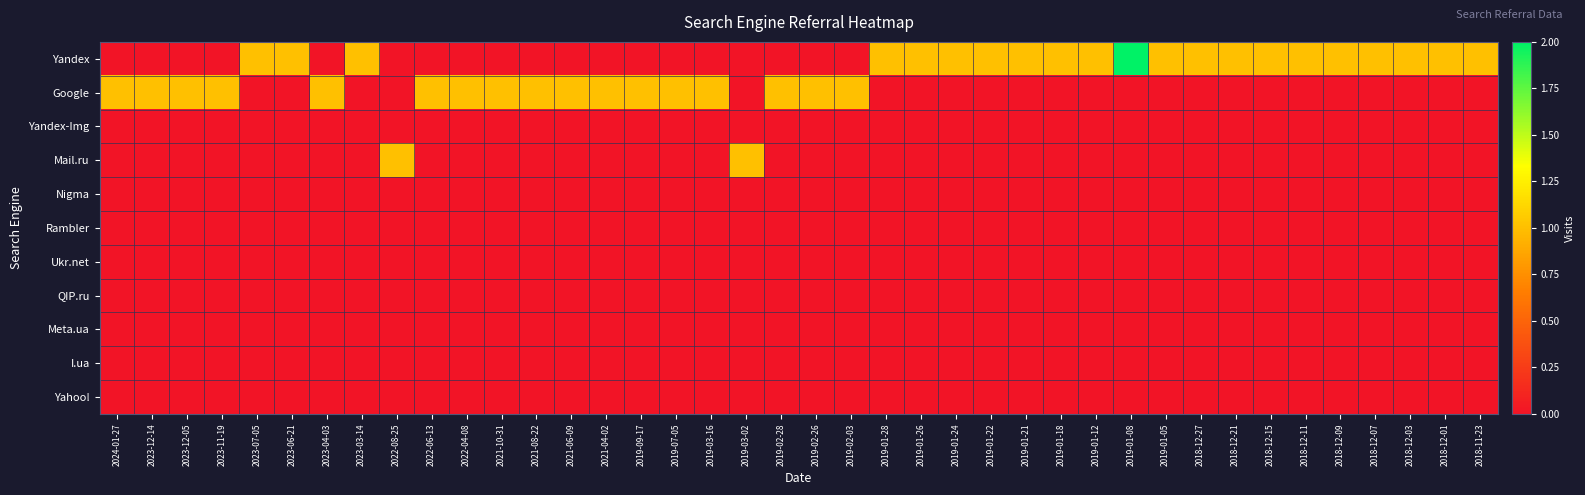

Reading left to right, transcribe all the data shown in this chart.

Yandex: 2024-01-27=0	2023-12-14=0	2023-12-05=0	2023-11-19=0	2023-07-05=1	2023-06-21=1	2023-04-03=0	2023-03-14=1	2022-08-25=0	2022-06-13=0	2022-04-08=0	2021-10-31=0	2021-08-22=0	2021-06-09=0	2021-04-02=0	2019-09-17=0	2019-07-05=0	2019-03-16=0	2019-03-02=0	2019-02-28=0	2019-02-26=0	2019-02-03=0	2019-01-28=1	2019-01-26=1	2019-01-24=1	2019-01-22=1	2019-01-21=1	2019-01-18=1	2019-01-12=1	2019-01-08=2	2019-01-05=1	2018-12-27=1	2018-12-21=1	2018-12-15=1	2018-12-11=1	2018-12-09=1	2018-12-07=1	2018-12-03=1	2018-12-01=1	2018-11-23=1
Google: 2024-01-27=1	2023-12-14=1	2023-12-05=1	2023-11-19=1	2023-07-05=0	2023-06-21=0	2023-04-03=1	2023-03-14=0	2022-08-25=0	2022-06-13=1	2022-04-08=1	2021-10-31=1	2021-08-22=1	2021-06-09=1	2021-04-02=1	2019-09-17=1	2019-07-05=1	2019-03-16=1	2019-03-02=0	2019-02-28=1	2019-02-26=1	2019-02-03=1	2019-01-28=0	2019-01-26=0	2019-01-24=0	2019-01-22=0	2019-01-21=0	2019-01-18=0	2019-01-12=0	2019-01-08=0	2019-01-05=0	2018-12-27=0	2018-12-21=0	2018-12-15=0	2018-12-11=0	2018-12-09=0	2018-12-07=0	2018-12-03=0	2018-12-01=0	2018-11-23=0
Yandex-Img: 2024-01-27=0	2023-12-14=0	2023-12-05=0	2023-11-19=0	2023-07-05=0	2023-06-21=0	2023-04-03=0	2023-03-14=0	2022-08-25=0	2022-06-13=0	2022-04-08=0	2021-10-31=0	2021-08-22=0	2021-06-09=0	2021-04-02=0	2019-09-17=0	2019-07-05=0	2019-03-16=0	2019-03-02=0	2019-02-28=0	2019-02-26=0	2019-02-03=0	2019-01-28=0	2019-01-26=0	2019-01-24=0	2019-01-22=0	2019-01-21=0	2019-01-18=0	2019-01-12=0	2019-01-08=0	2019-01-05=0	2018-12-27=0	2018-12-21=0	2018-12-15=0	2018-12-11=0	2018-12-09=0	2018-12-07=0	2018-12-03=0	2018-12-01=0	2018-11-23=0
Mail.ru: 2024-01-27=0	2023-12-14=0	2023-12-05=0	2023-11-19=0	2023-07-05=0	2023-06-21=0	2023-04-03=0	2023-03-14=0	2022-08-25=1	2022-06-13=0	2022-04-08=0	2021-10-31=0	2021-08-22=0	2021-06-09=0	2021-04-02=0	2019-09-17=0	2019-07-05=0	2019-03-16=0	2019-03-02=1	2019-02-28=0	2019-02-26=0	2019-02-03=0	2019-01-28=0	2019-01-26=0	2019-01-24=0	2019-01-22=0	2019-01-21=0	2019-01-18=0	2019-01-12=0	2019-01-08=0	2019-01-05=0	2018-12-27=0	2018-12-21=0	2018-12-15=0	2018-12-11=0	2018-12-09=0	2018-12-07=0	2018-12-03=0	2018-12-01=0	2018-11-23=0
Nigma: 2024-01-27=0	2023-12-14=0	2023-12-05=0	2023-11-19=0	2023-07-05=0	2023-06-21=0	2023-04-03=0	2023-03-14=0	2022-08-25=0	2022-06-13=0	2022-04-08=0	2021-10-31=0	2021-08-22=0	2021-06-09=0	2021-04-02=0	2019-09-17=0	2019-07-05=0	2019-03-16=0	2019-03-02=0	2019-02-28=0	2019-02-26=0	2019-02-03=0	2019-01-28=0	2019-01-26=0	2019-01-24=0	2019-01-22=0	2019-01-21=0	2019-01-18=0	2019-01-12=0	2019-01-08=0	2019-01-05=0	2018-12-27=0	2018-12-21=0	2018-12-15=0	2018-12-11=0	2018-12-09=0	2018-12-07=0	2018-12-03=0	2018-12-01=0	2018-11-23=0
Rambler: 2024-01-27=0	2023-12-14=0	2023-12-05=0	2023-11-19=0	2023-07-05=0	2023-06-21=0	2023-04-03=0	2023-03-14=0	2022-08-25=0	2022-06-13=0	2022-04-08=0	2021-10-31=0	2021-08-22=0	2021-06-09=0	2021-04-02=0	2019-09-17=0	2019-07-05=0	2019-03-16=0	2019-03-02=0	2019-02-28=0	2019-02-26=0	2019-02-03=0	2019-01-28=0	2019-01-26=0	2019-01-24=0	2019-01-22=0	2019-01-21=0	2019-01-18=0	2019-01-12=0	2019-01-08=0	2019-01-05=0	2018-12-27=0	2018-12-21=0	2018-12-15=0	2018-12-11=0	2018-12-09=0	2018-12-07=0	2018-12-03=0	2018-12-01=0	2018-11-23=0
Ukr.net: 2024-01-27=0	2023-12-14=0	2023-12-05=0	2023-11-19=0	2023-07-05=0	2023-06-21=0	2023-04-03=0	2023-03-14=0	2022-08-25=0	2022-06-13=0	2022-04-08=0	2021-10-31=0	2021-08-22=0	2021-06-09=0	2021-04-02=0	2019-09-17=0	2019-07-05=0	2019-03-16=0	2019-03-02=0	2019-02-28=0	2019-02-26=0	2019-02-03=0	2019-01-28=0	2019-01-26=0	2019-01-24=0	2019-01-22=0	2019-01-21=0	2019-01-18=0	2019-01-12=0	2019-01-08=0	2019-01-05=0	2018-12-27=0	2018-12-21=0	2018-12-15=0	2018-12-11=0	2018-12-09=0	2018-12-07=0	2018-12-03=0	2018-12-01=0	2018-11-23=0
QIP.ru: 2024-01-27=0	2023-12-14=0	2023-12-05=0	2023-11-19=0	2023-07-05=0	2023-06-21=0	2023-04-03=0	2023-03-14=0	2022-08-25=0	2022-06-13=0	2022-04-08=0	2021-10-31=0	2021-08-22=0	2021-06-09=0	2021-04-02=0	2019-09-17=0	2019-07-05=0	2019-03-16=0	2019-03-02=0	2019-02-28=0	2019-02-26=0	2019-02-03=0	2019-01-28=0	2019-01-26=0	2019-01-24=0	2019-01-22=0	2019-01-21=0	2019-01-18=0	2019-01-12=0	2019-01-08=0	2019-01-05=0	2018-12-27=0	2018-12-21=0	2018-12-15=0	2018-12-11=0	2018-12-09=0	2018-12-07=0	2018-12-03=0	2018-12-01=0	2018-11-23=0
Meta.ua: 2024-01-27=0	2023-12-14=0	2023-12-05=0	2023-11-19=0	2023-07-05=0	2023-06-21=0	2023-04-03=0	2023-03-14=0	2022-08-25=0	2022-06-13=0	2022-04-08=0	2021-10-31=0	2021-08-22=0	2021-06-09=0	2021-04-02=0	2019-09-17=0	2019-07-05=0	2019-03-16=0	2019-03-02=0	2019-02-28=0	2019-02-26=0	2019-02-03=0	2019-01-28=0	2019-01-26=0	2019-01-24=0	2019-01-22=0	2019-01-21=0	2019-01-18=0	2019-01-12=0	2019-01-08=0	2019-01-05=0	2018-12-27=0	2018-12-21=0	2018-12-15=0	2018-12-11=0	2018-12-09=0	2018-12-07=0	2018-12-03=0	2018-12-01=0	2018-11-23=0
I.ua: 2024-01-27=0	2023-12-14=0	2023-12-05=0	2023-11-19=0	2023-07-05=0	2023-06-21=0	2023-04-03=0	2023-03-14=0	2022-08-25=0	2022-06-13=0	2022-04-08=0	2021-10-31=0	2021-08-22=0	2021-06-09=0	2021-04-02=0	2019-09-17=0	2019-07-05=0	2019-03-16=0	2019-03-02=0	2019-02-28=0	2019-02-26=0	2019-02-03=0	2019-01-28=0	2019-01-26=0	2019-01-24=0	2019-01-22=0	2019-01-21=0	2019-01-18=0	2019-01-12=0	2019-01-08=0	2019-01-05=0	2018-12-27=0	2018-12-21=0	2018-12-15=0	2018-12-11=0	2018-12-09=0	2018-12-07=0	2018-12-03=0	2018-12-01=0	2018-11-23=0
Yahoo!: 2024-01-27=0	2023-12-14=0	2023-12-05=0	2023-11-19=0	2023-07-05=0	2023-06-21=0	2023-04-03=0	2023-03-14=0	2022-08-25=0	2022-06-13=0	2022-04-08=0	2021-10-31=0	2021-08-22=0	2021-06-09=0	2021-04-02=0	2019-09-17=0	2019-07-05=0	2019-03-16=0	2019-03-02=0	2019-02-28=0	2019-02-26=0	2019-02-03=0	2019-01-28=0	2019-01-26=0	2019-01-24=0	2019-01-22=0	2019-01-21=0	2019-01-18=0	2019-01-12=0	2019-01-08=0	2019-01-05=0	2018-12-27=0	2018-12-21=0	2018-12-15=0	2018-12-11=0	2018-12-09=0	2018-12-07=0	2018-12-03=0	2018-12-01=0	2018-11-23=0